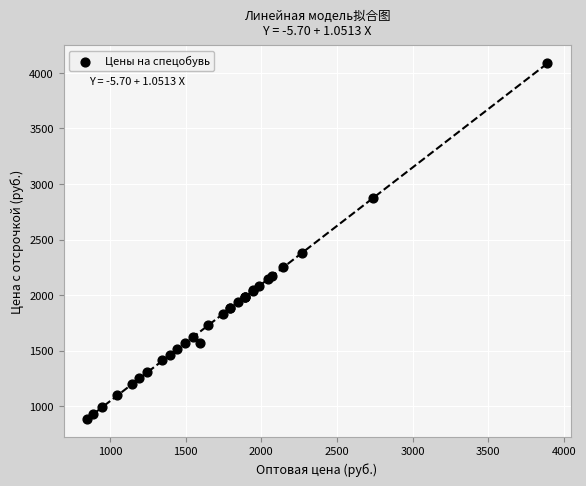

What Y value in the scatter plot is closest to 2486?

2382.4